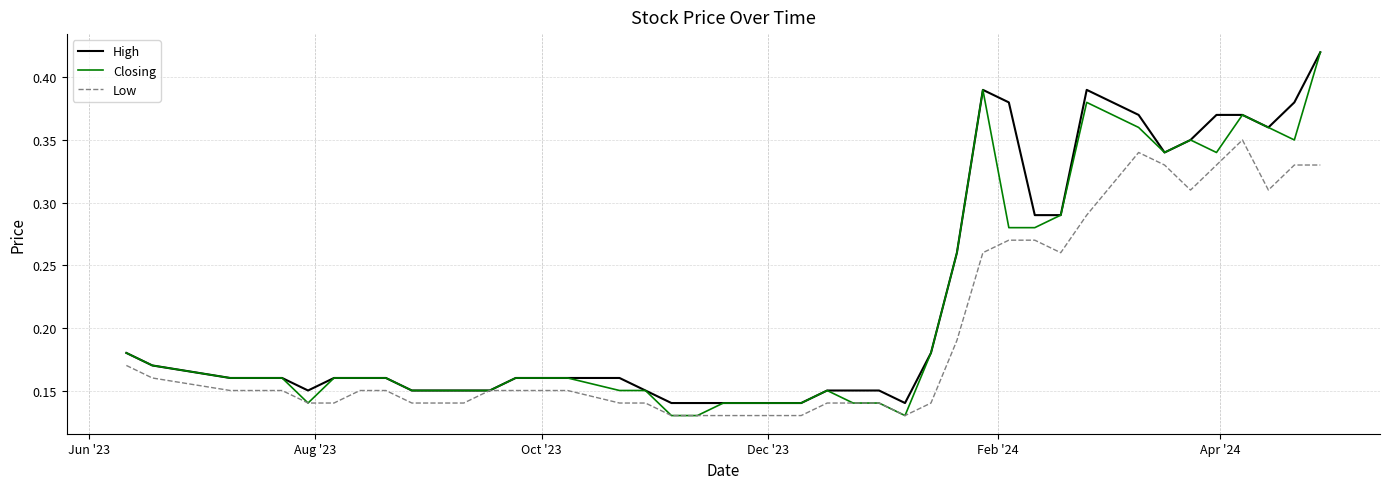

True or false: High and Closing intersect in this chart.

False